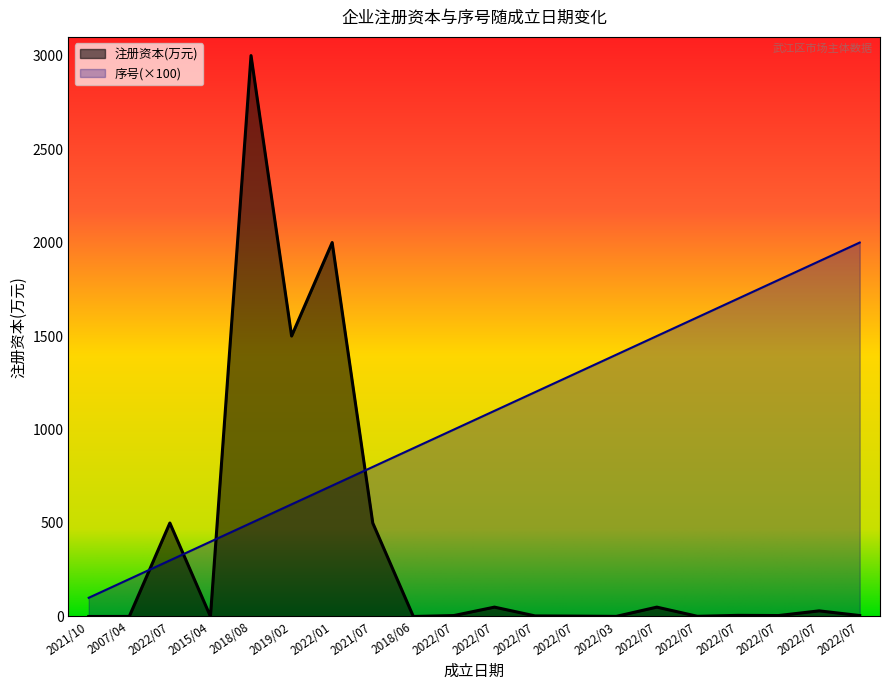

Reading left to right, extract all data points from this chart.

注册资本(万元): 0.0	0.2	500.0	0.0	3000.0	1500.0	2000.0	500.0	0.0	5.0	50.0	3.0	2.0	0.5	50.0	1.0	6.0	5.0	30.0	5.0
序号: 100.0	200.0	300.0	400.0	500.0	600.0	700.0	800.0	900.0	1000.0	1100.0	1200.0	1300.0	1400.0	1500.0	1600.0	1700.0	1800.0	1900.0	2000.0